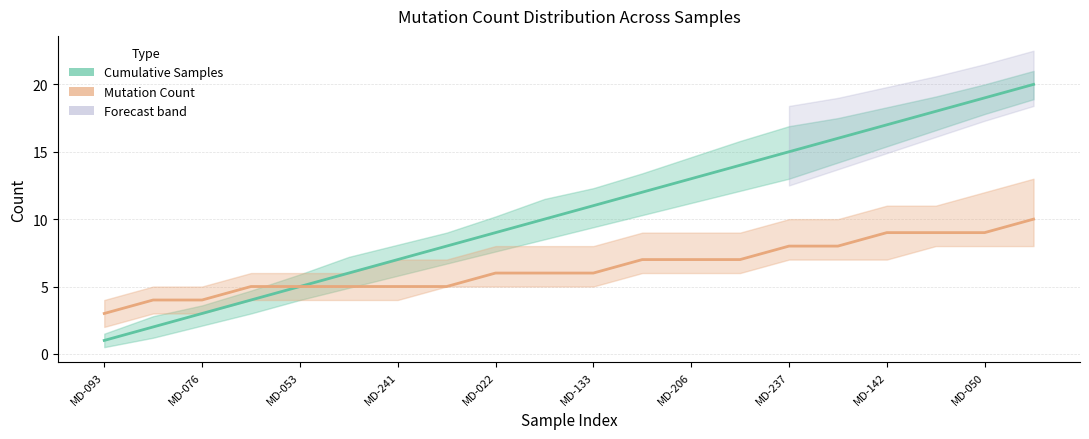

What is the total value across all series at MD-142?

26